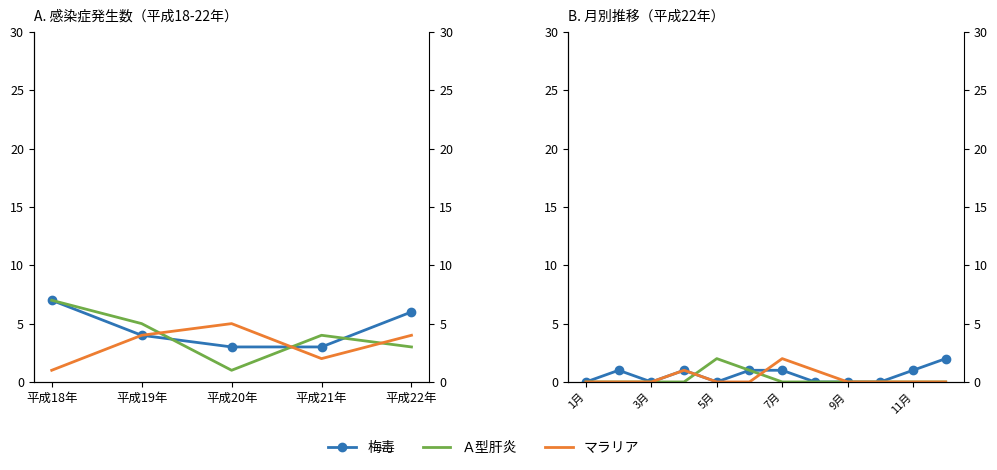

List the series in order of their peak value, highest first.

梅毒, Ａ型肝炎, マラリア